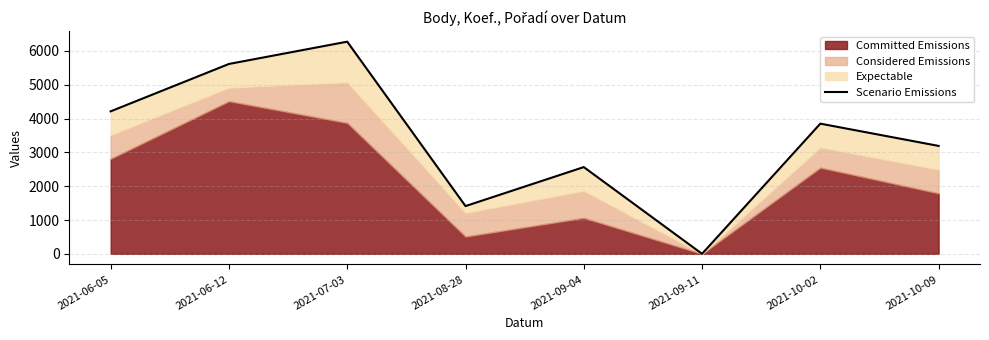

Where is the data nearest to the value 3137?

2021-10-09